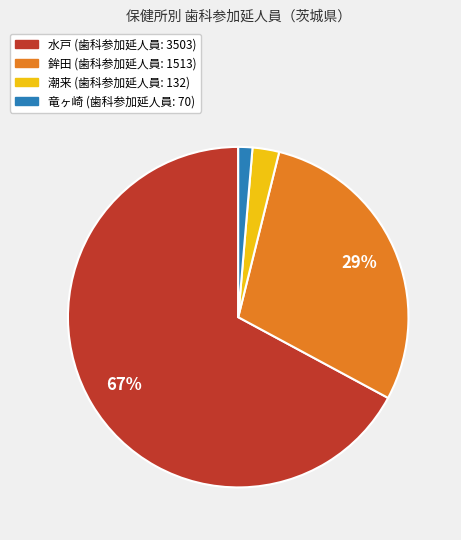

Does any single category account for the majority?

Yes